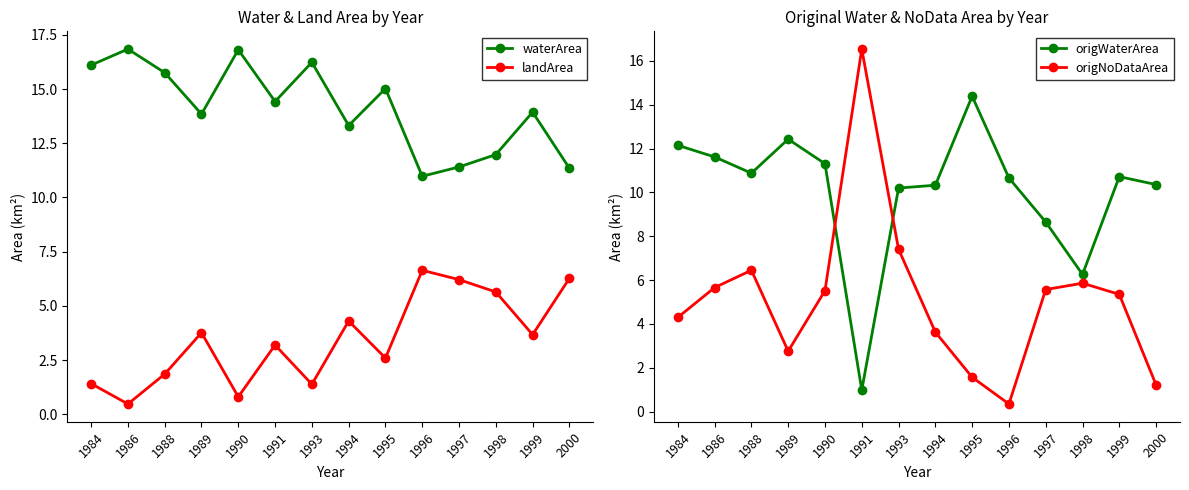

Which series ends up on top after the final intersection of origWaterArea and origNoDataArea?

origWaterArea